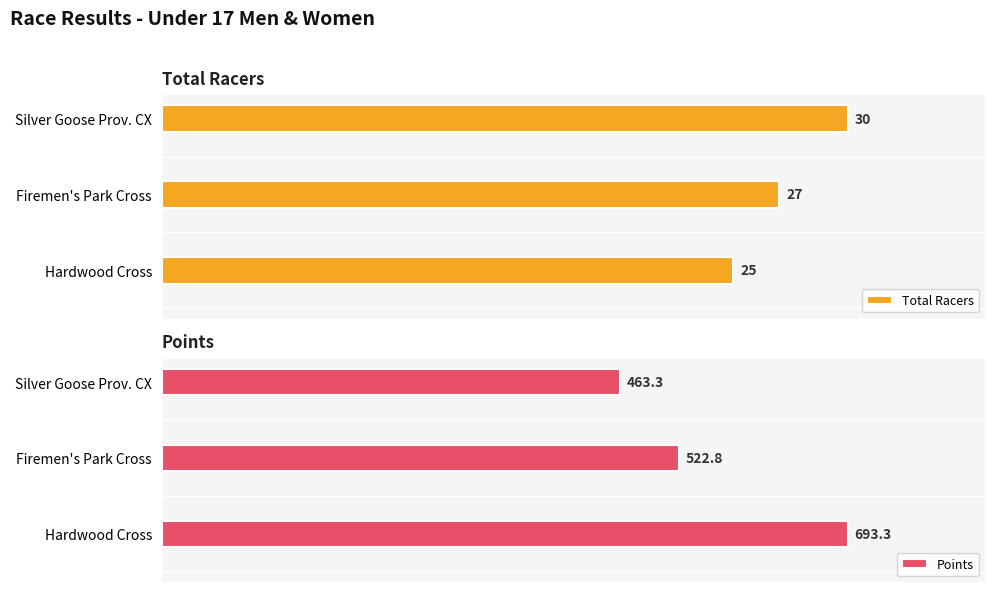

The Total Racers series shows 59.6 at Firemen's Park Cross. True or false?

False